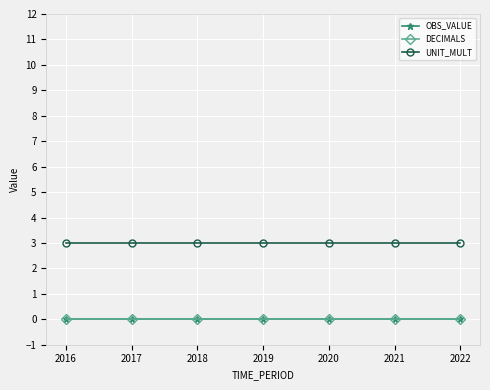

Does the chart have visible grid lines?

Yes